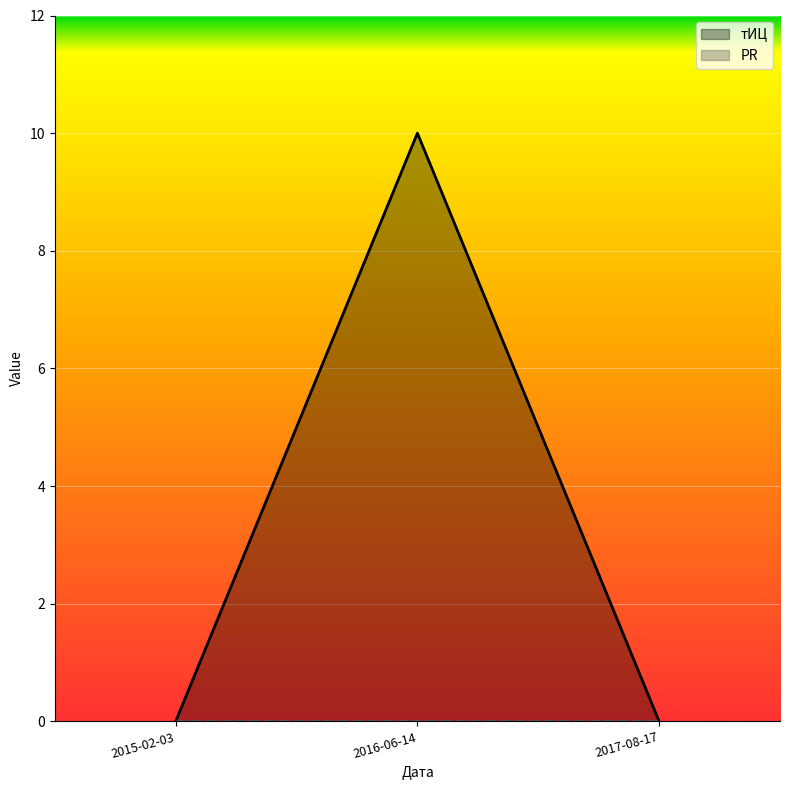

What is the difference between the values at 2015-02-03 and 2016-06-14?

10